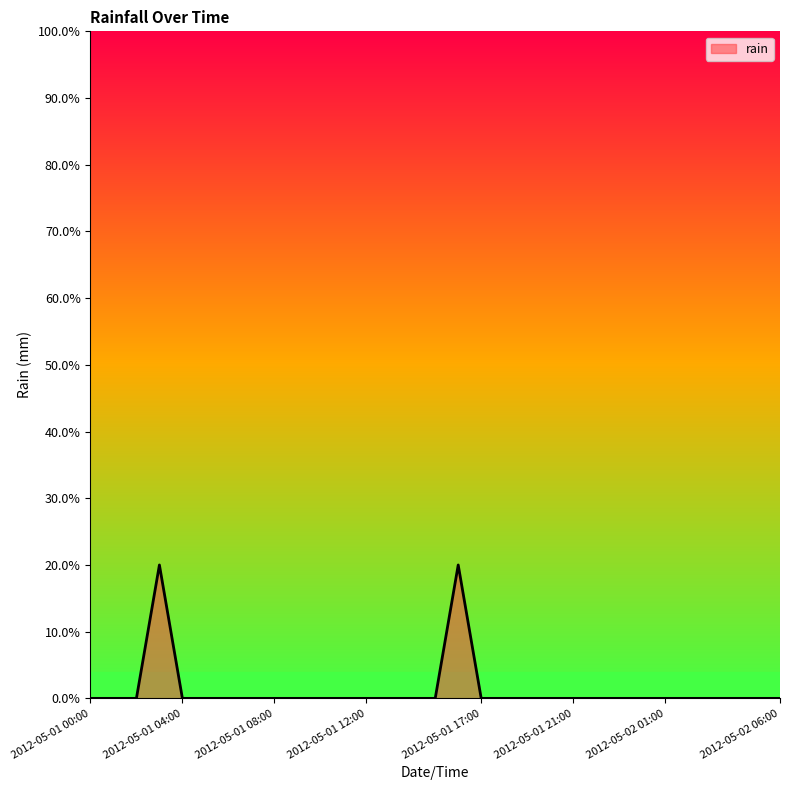

What is the label of the 12th point from the left?

2012-05-01 11:00